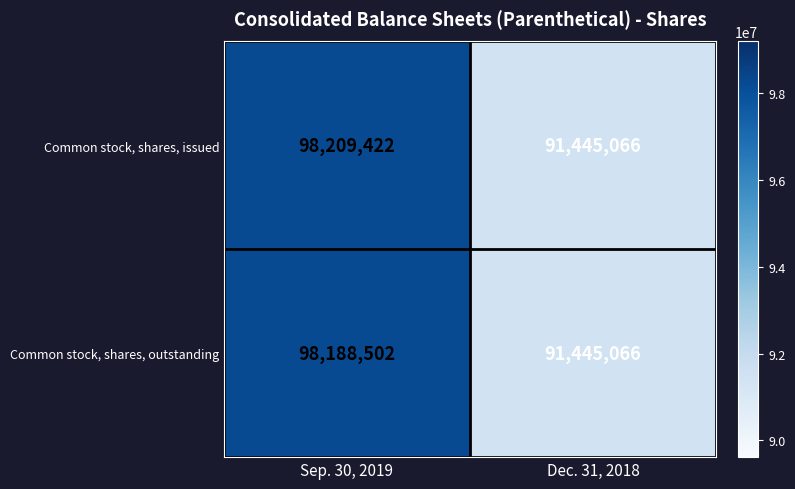

Rank the categories by Common stock, shares, issued value from lowest to highest.

Dec. 31, 2018, Sep. 30, 2019